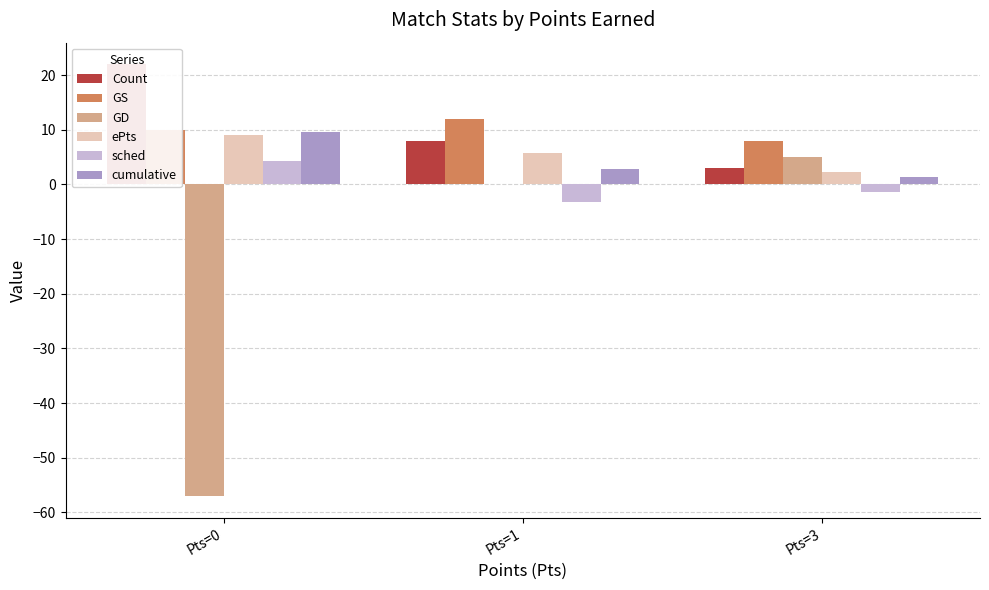

What value does the cumulative series have at Pts=3?

1.3